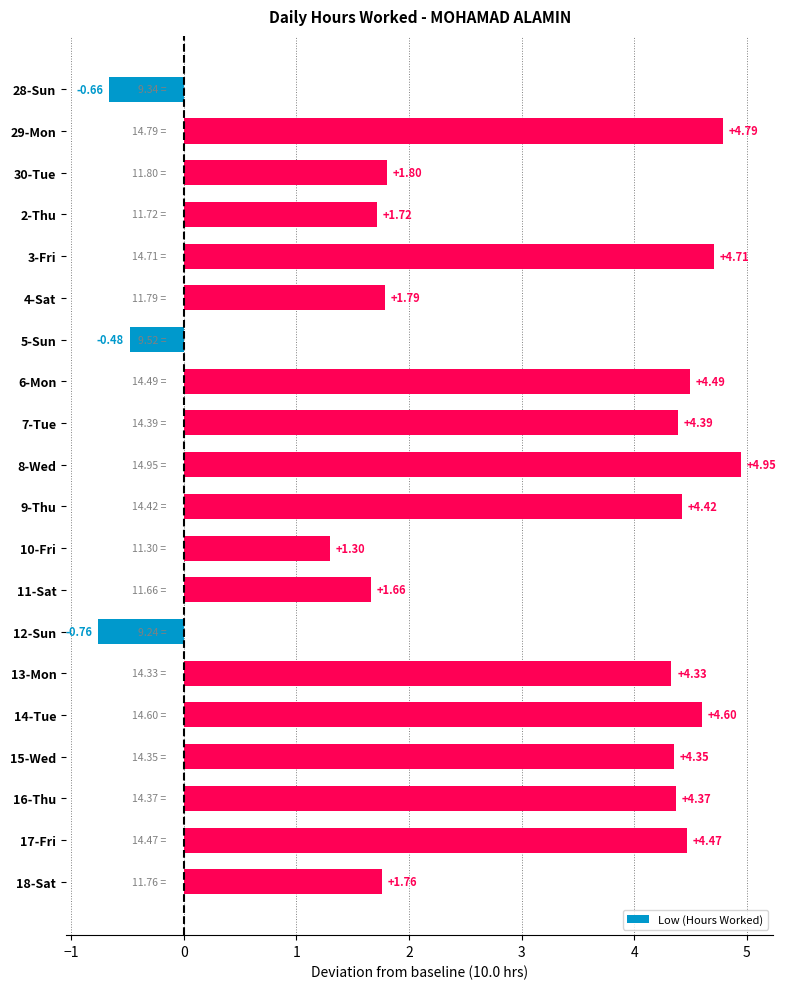

How many positive values are there?

17